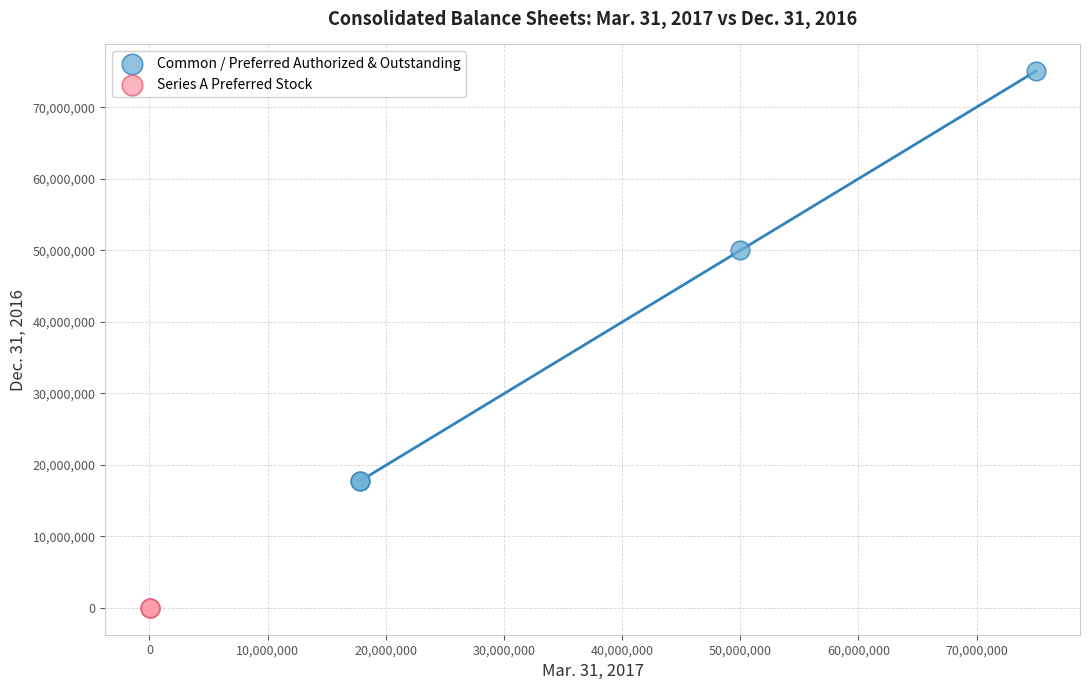

Which series contains the lowest Y value?

Series A Preferred Stock